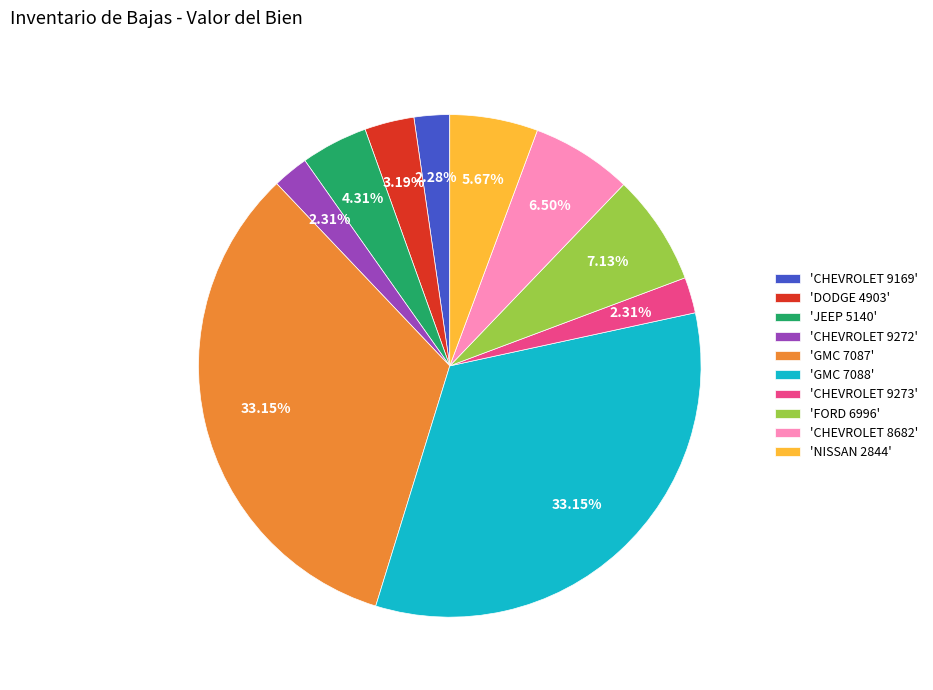

Count the number of slices in the pie.

10